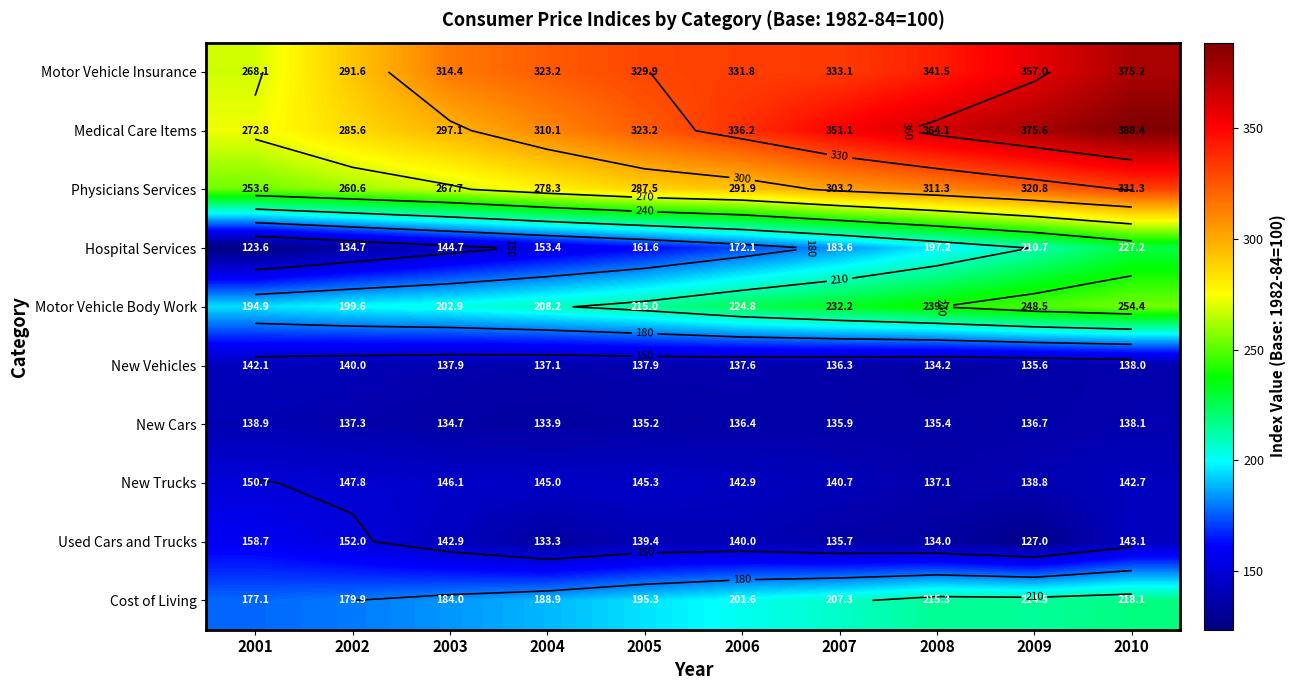

What is the difference between the maximum and second lowest values in the Used Cars and Trucks series?

25.4